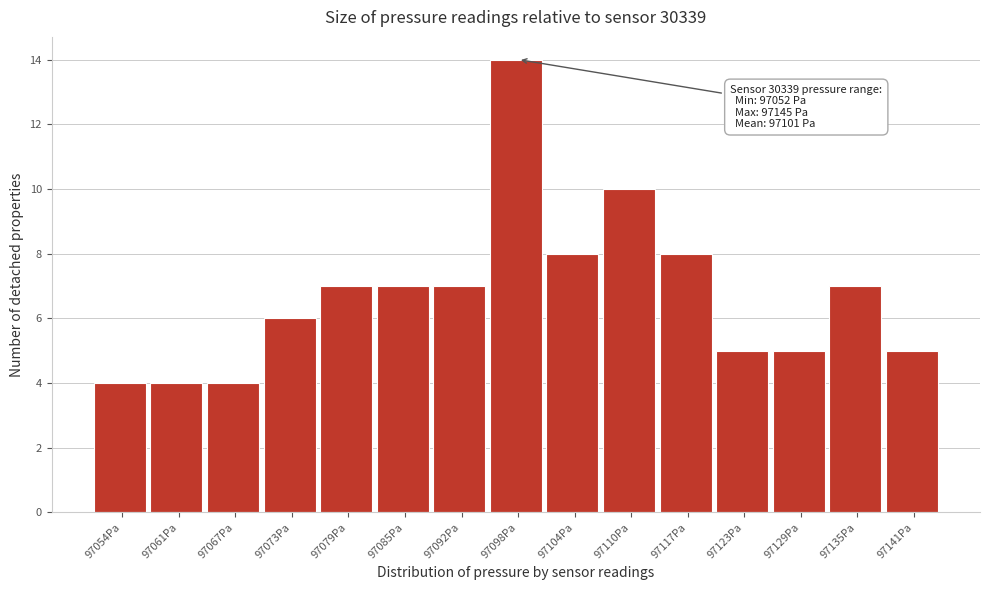

Which range on the x-axis has the tallest bar?

97095 to 97101